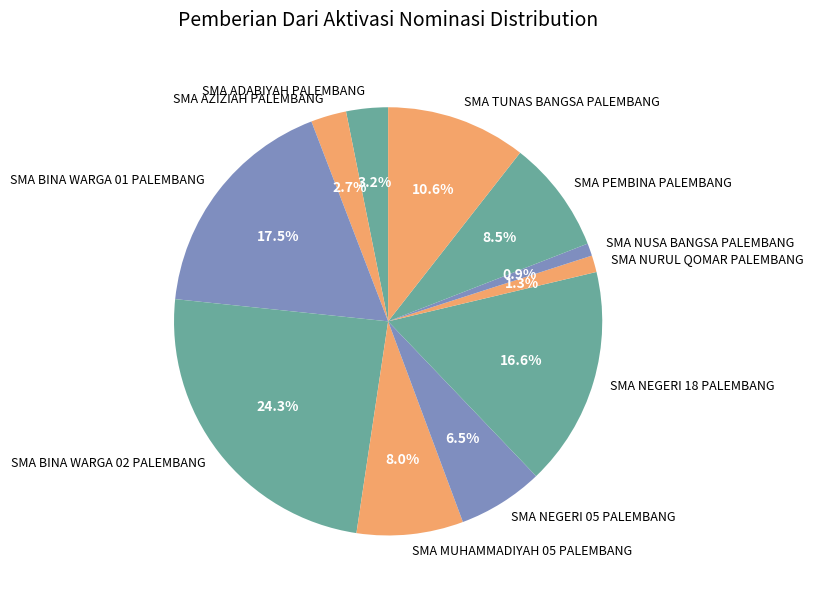

How many slices are in this pie chart?

11